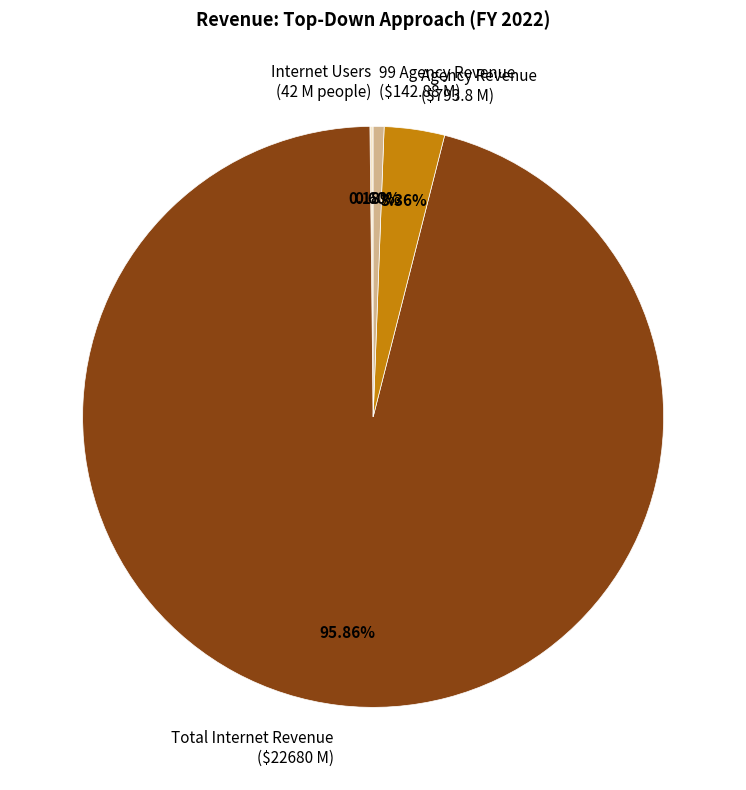

Does any single category account for the majority?

Yes